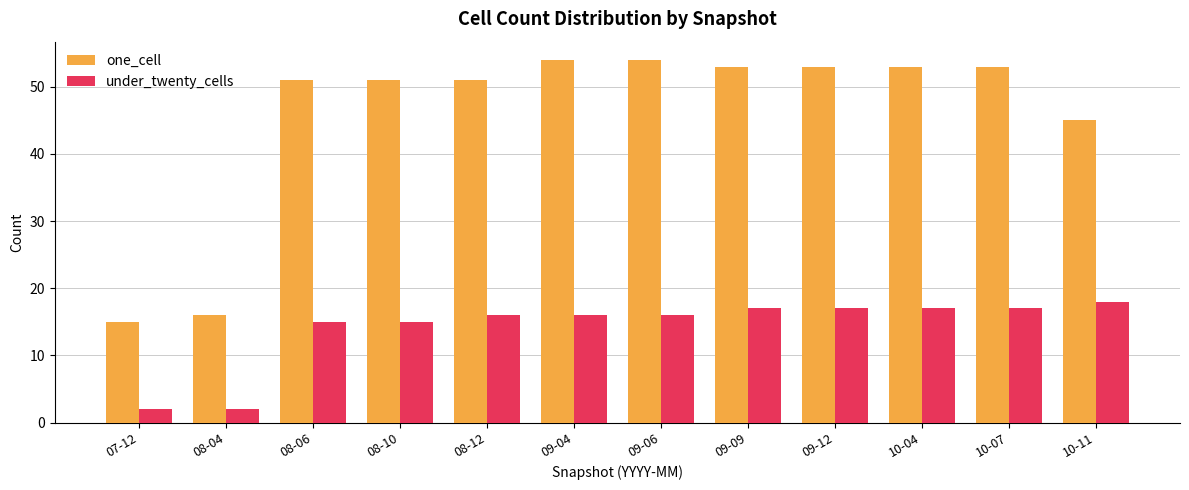

How many categories are shown in the chart?

12